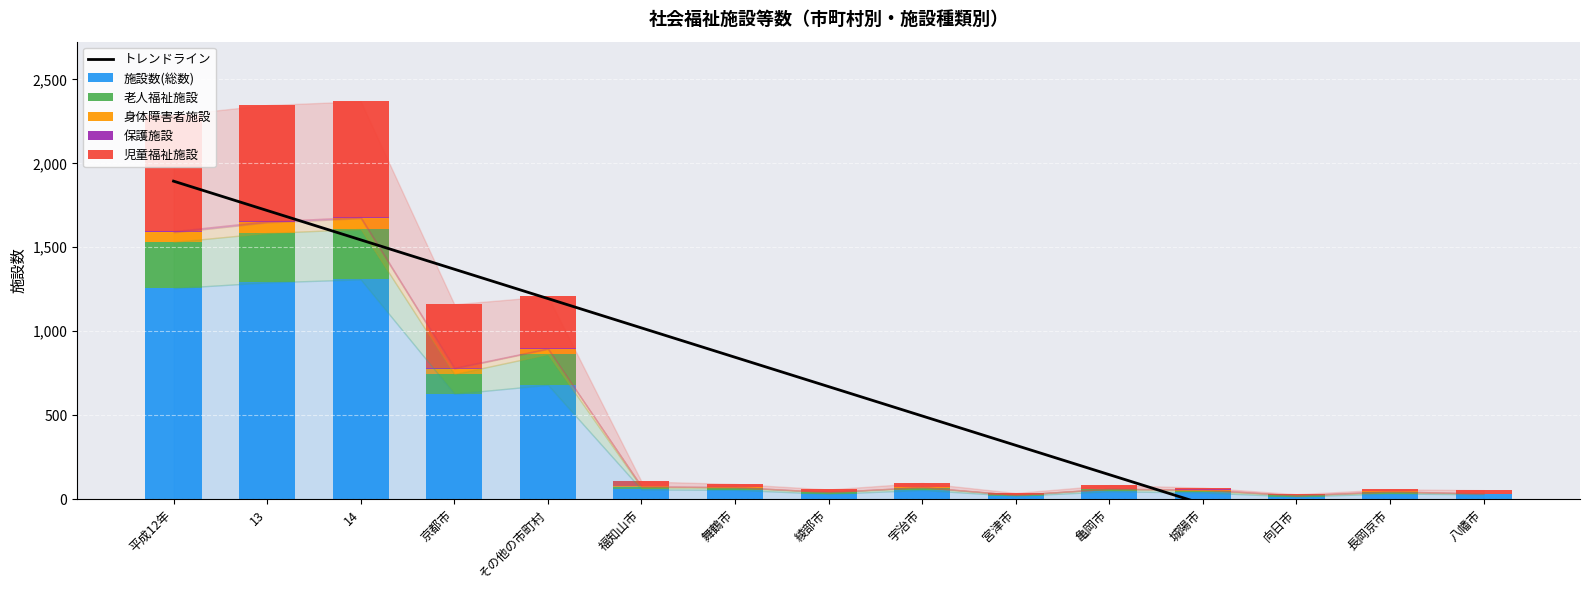

The 施設数(総数) series shows 81.1 at 福知山市. True or false?

False